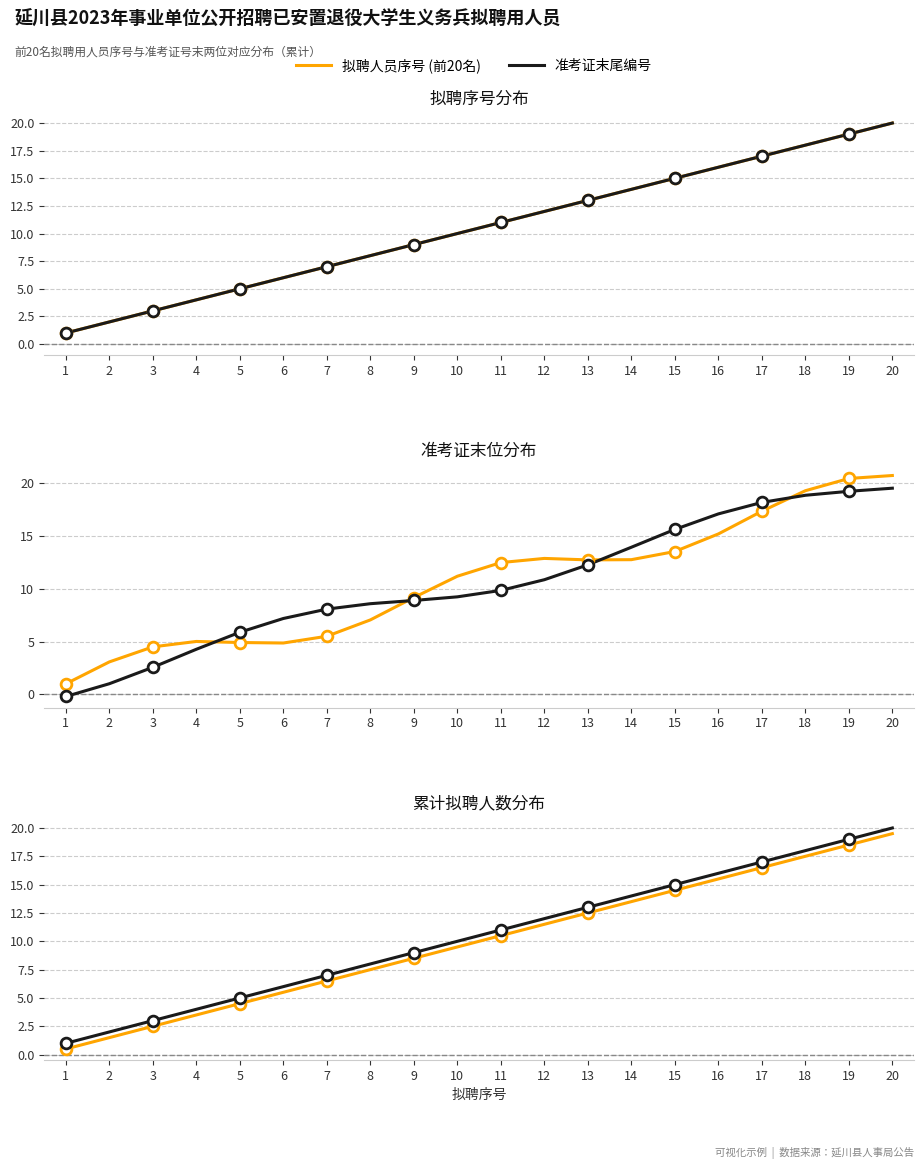

At how many categories does at least one series exceed 15?

5